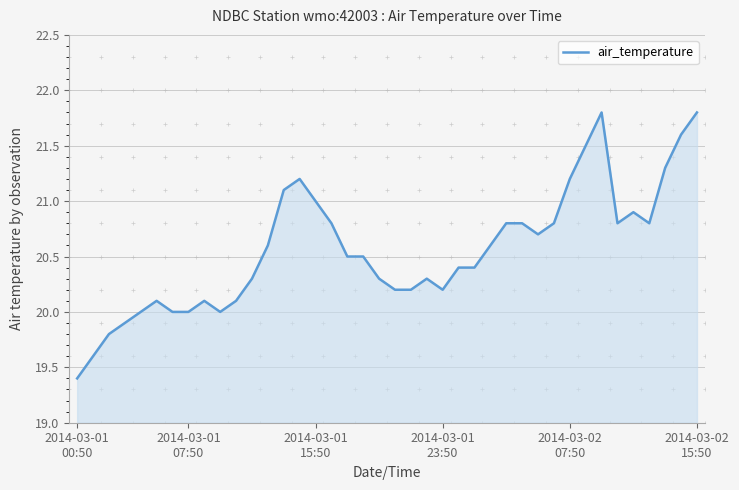

What is the greatest value displayed?

21.8